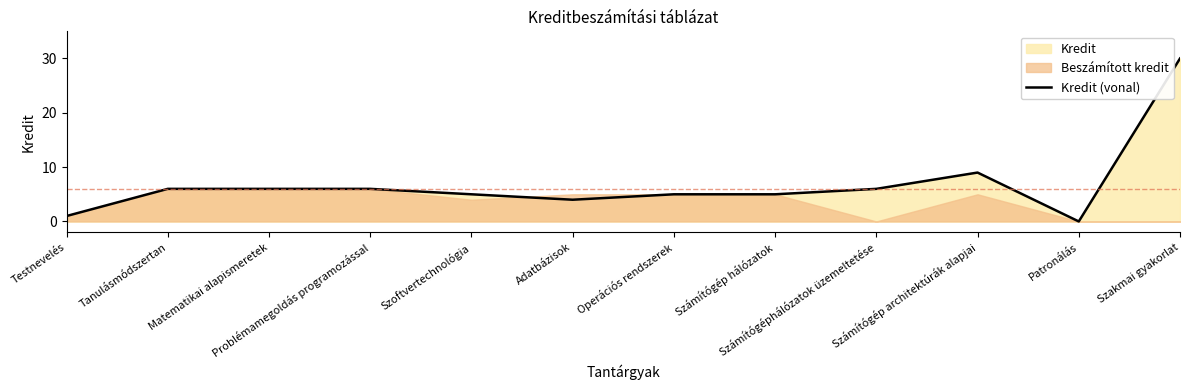

The value at Számítógép hálózatok is 2. True or false?

False